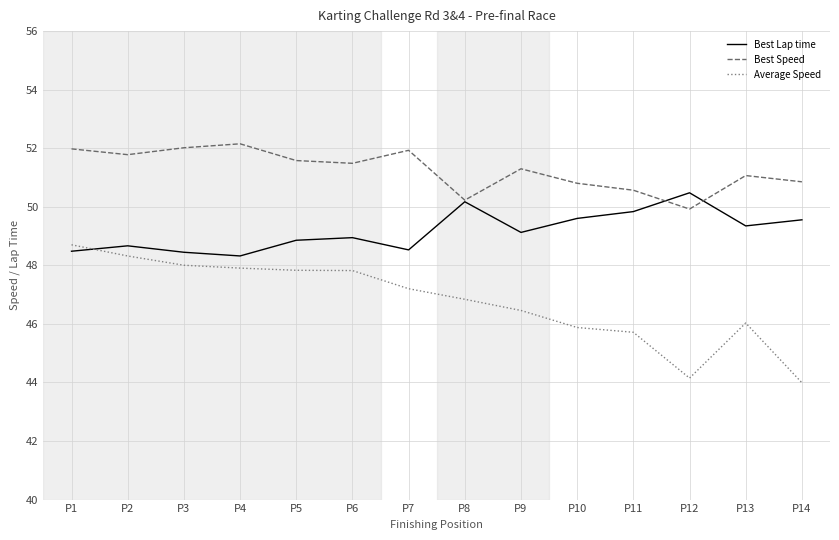

What is the lowest value of the Average Speed series?

44.0